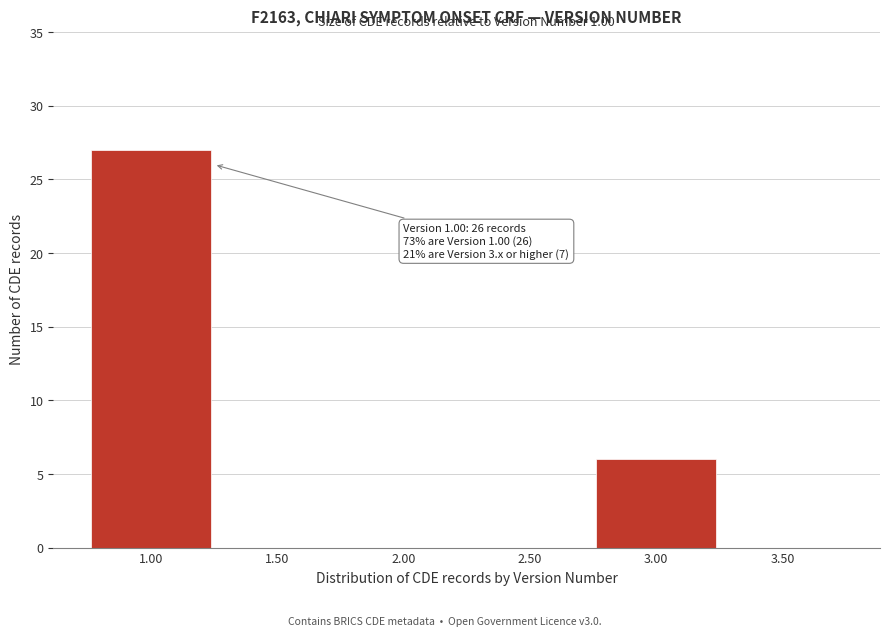

Over which range of the x-axis is the bar tallest?

0.75 to 1.25